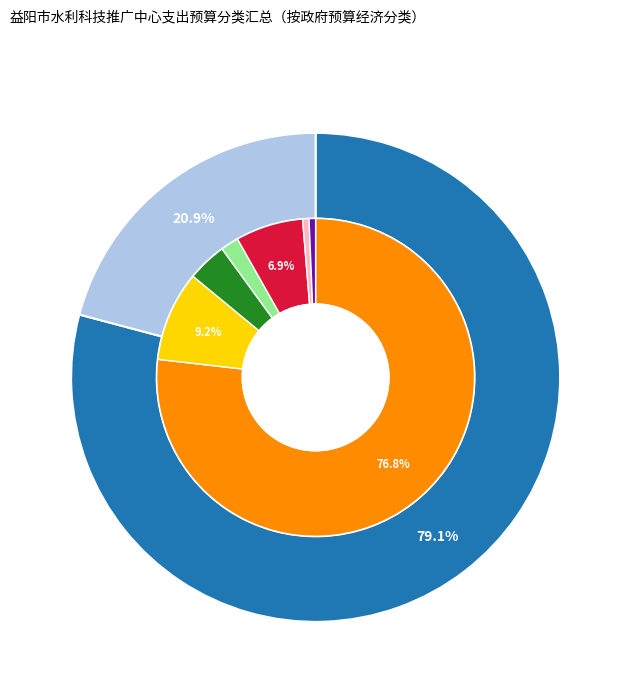

To the nearest percent, what percentage of the pie is 其他行政事业单位养老支出?

1%